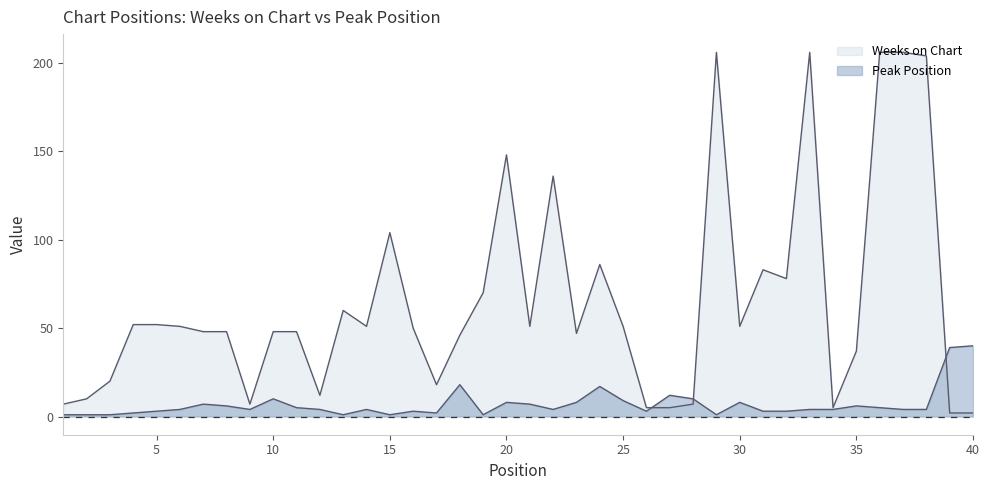

At which category does Peak Position reach its first local valley?

9